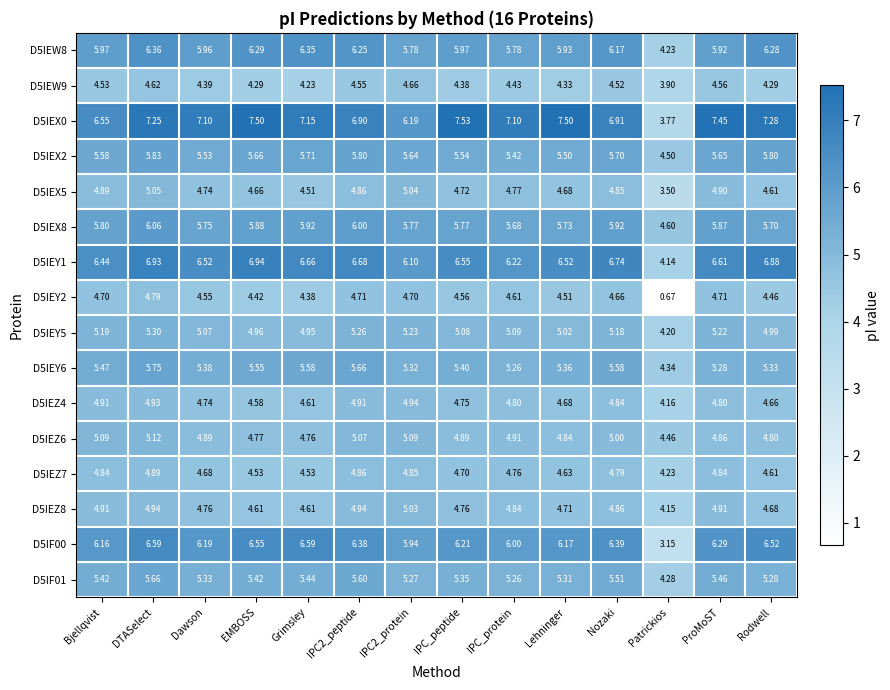

Which label corresponds to the smallest value in the chart?

Patrickios